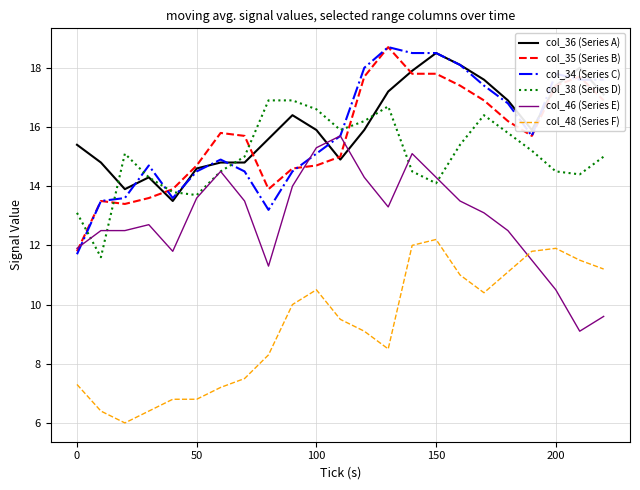

What is the highest value of the col_35 (Series B) series?

18.7